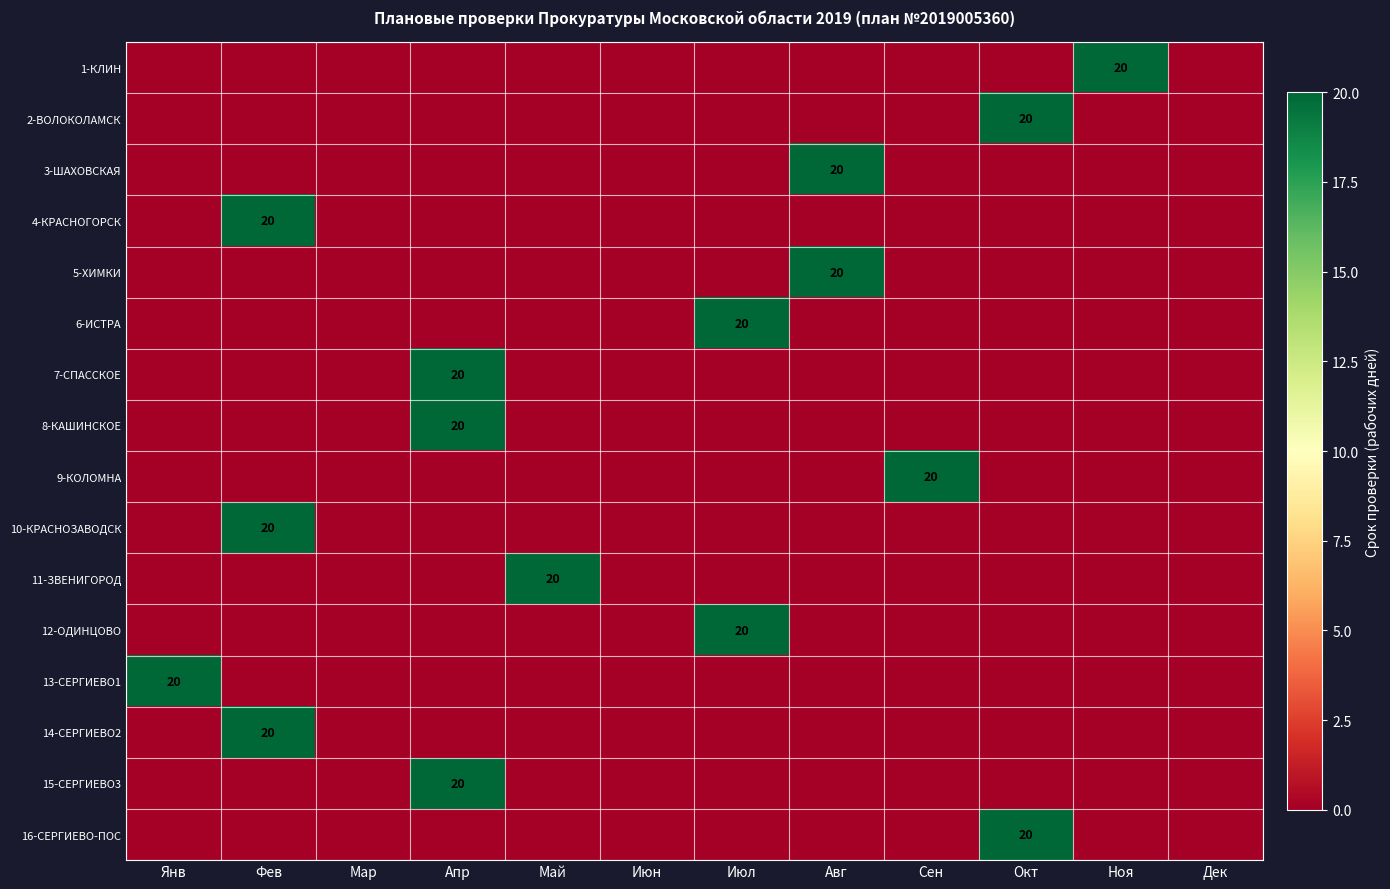

Is it true that 9-КОЛОМНА equals 29 at Сен?

False